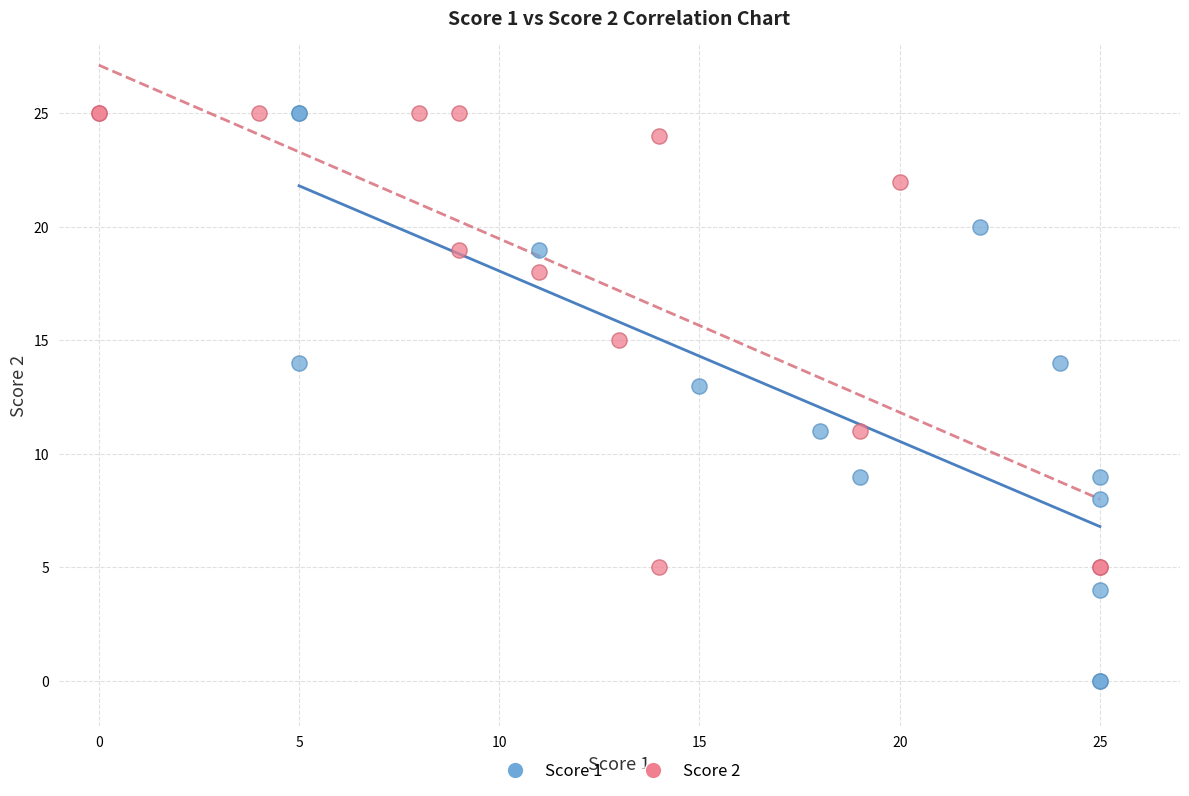

Which series contains the lowest Y value?

Score 1